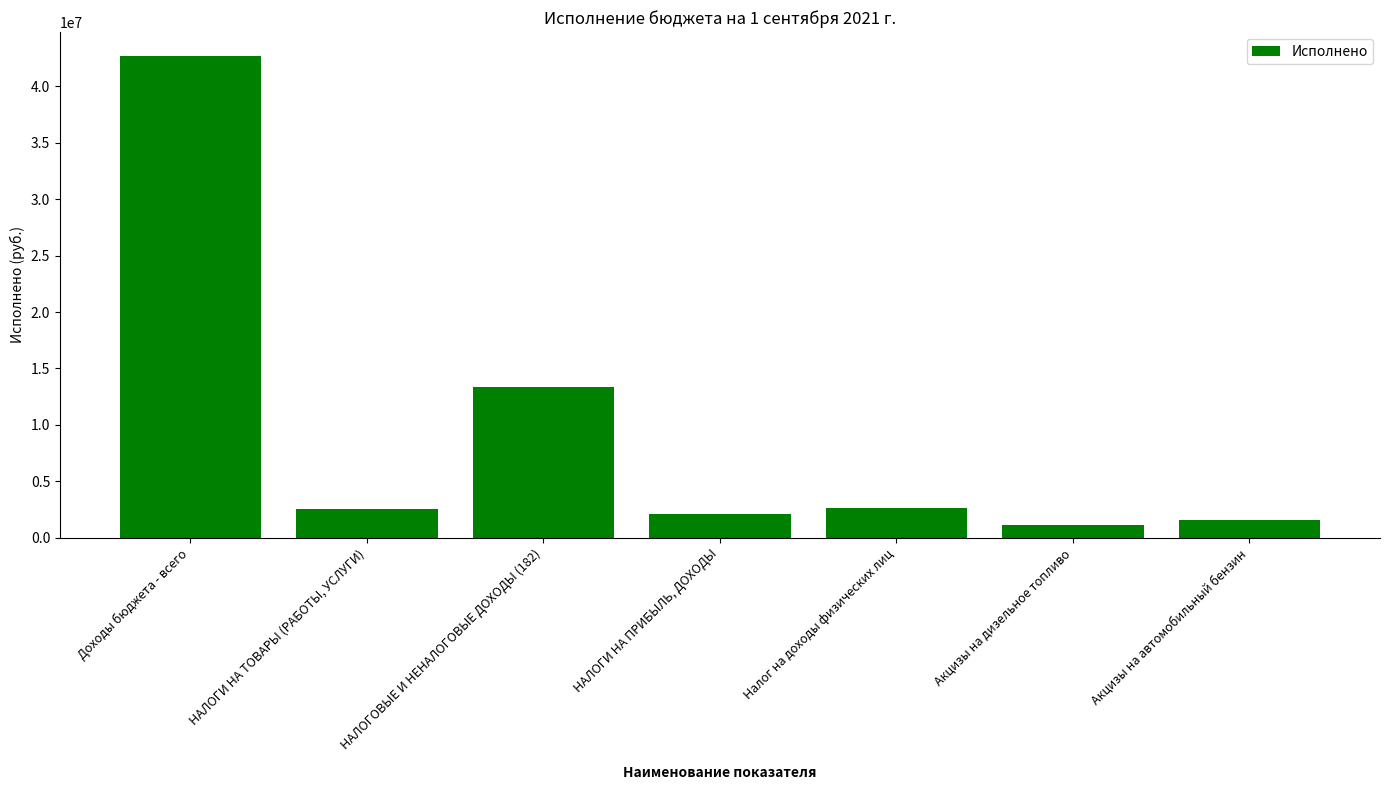

At which category does the chart reach its peak across all series?

Доходы бюджета - всего